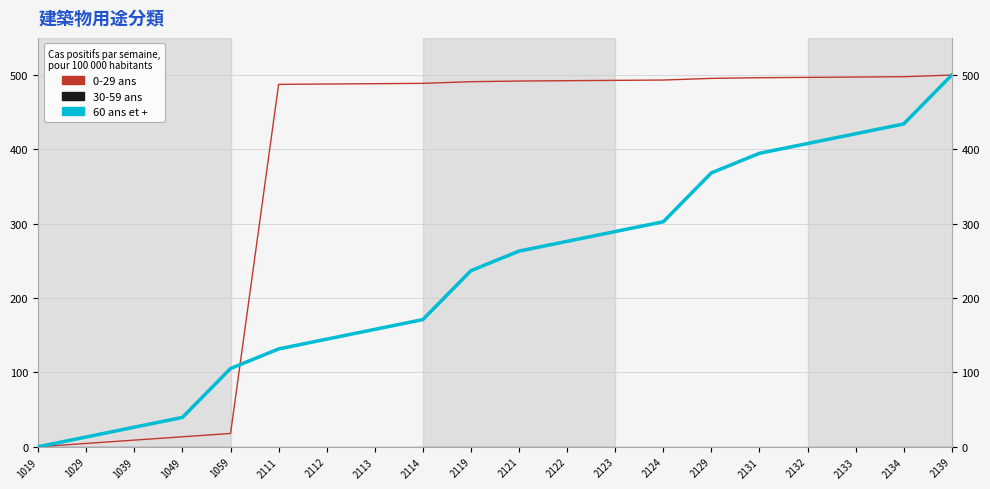

Where does the 60 ans et + series first go above 263?

2121